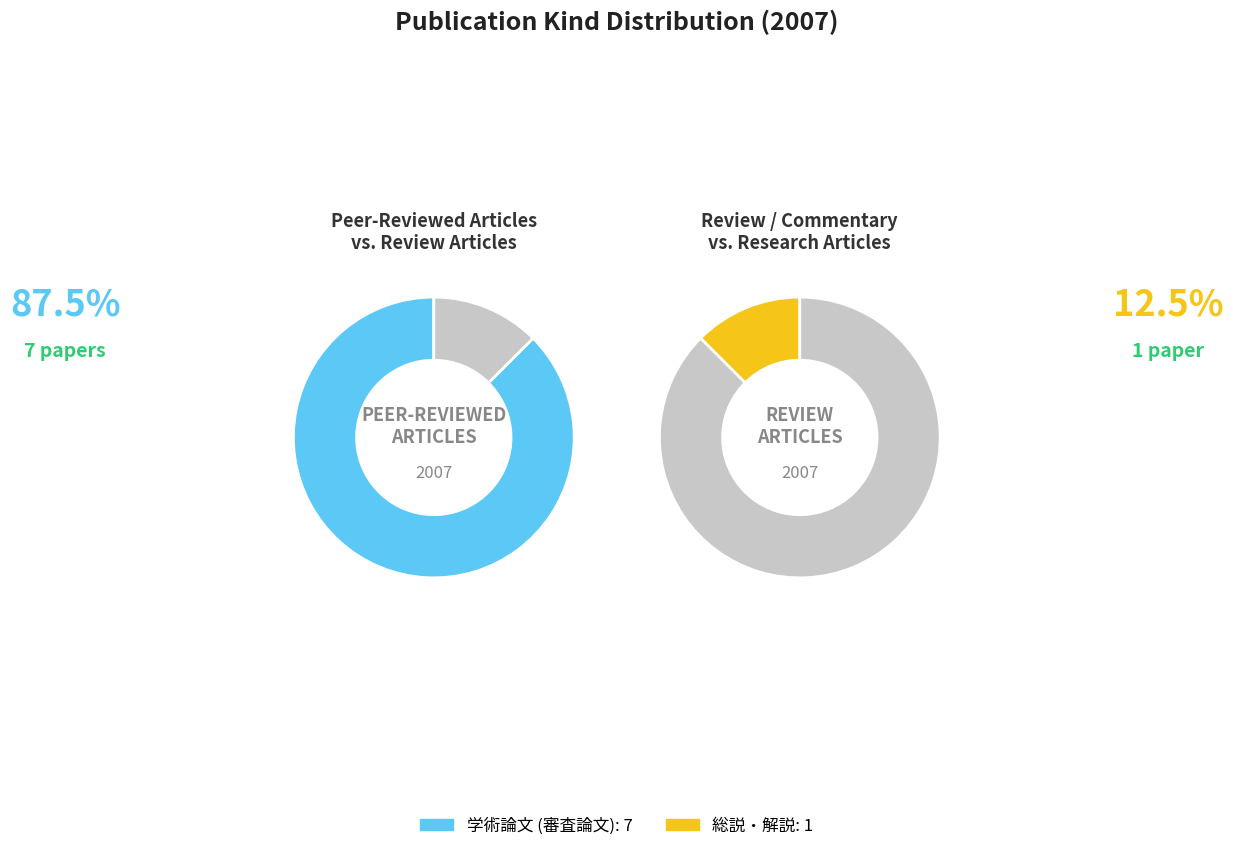

What is the ratio of the value at 総説・解説 to the value at 学術論文 (審査論文)?

0.1